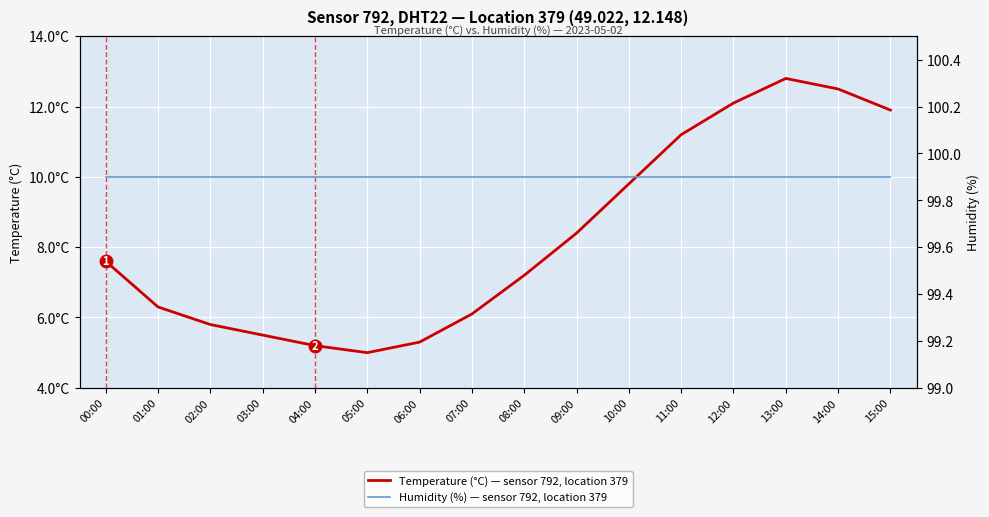

What is the sum of all Temperature (°C) — sensor 792 values?

132.7